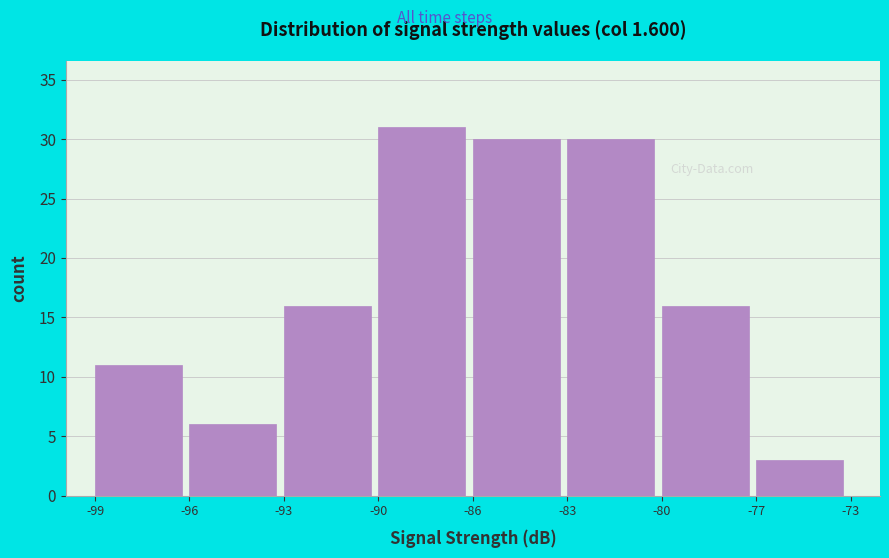

Reading right to left, transcribe all the data shown in this chart.

-77=3	-80=16	-83=30	-86=30	-90=31	-93=16	-96=6	-99=11